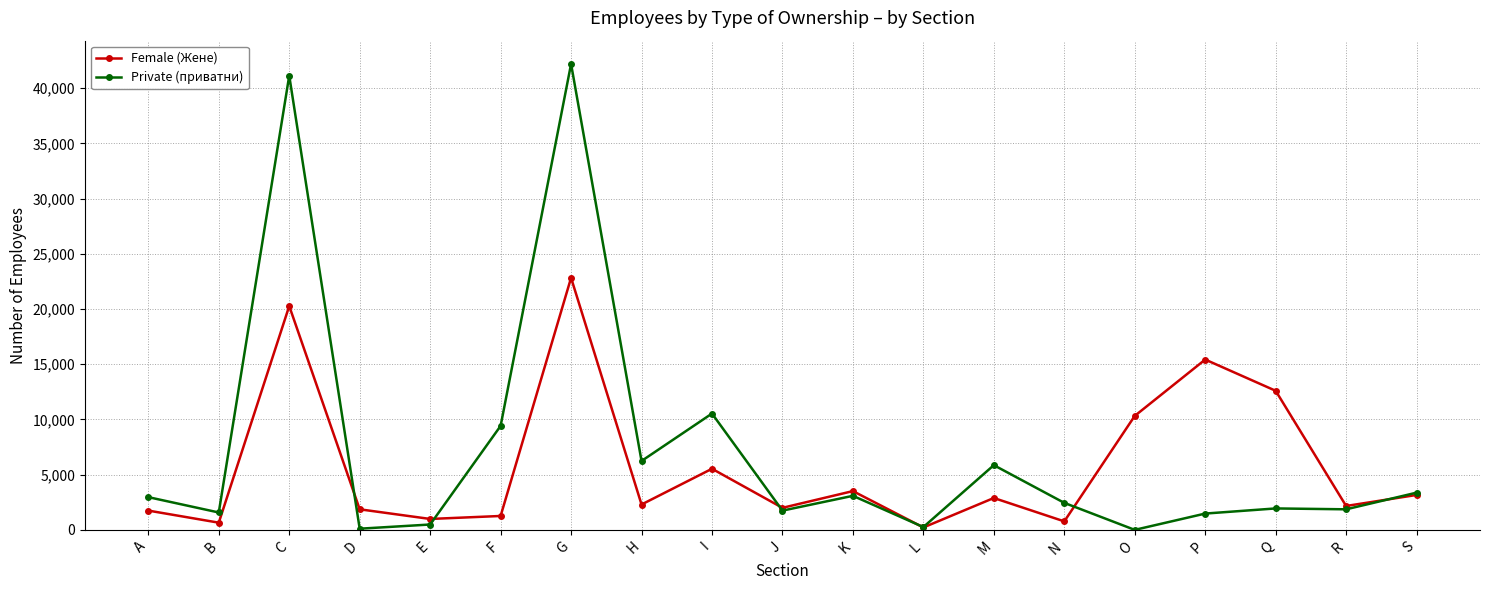

True or false: Female (Жене) and Private (приватни) cross at least once.

True